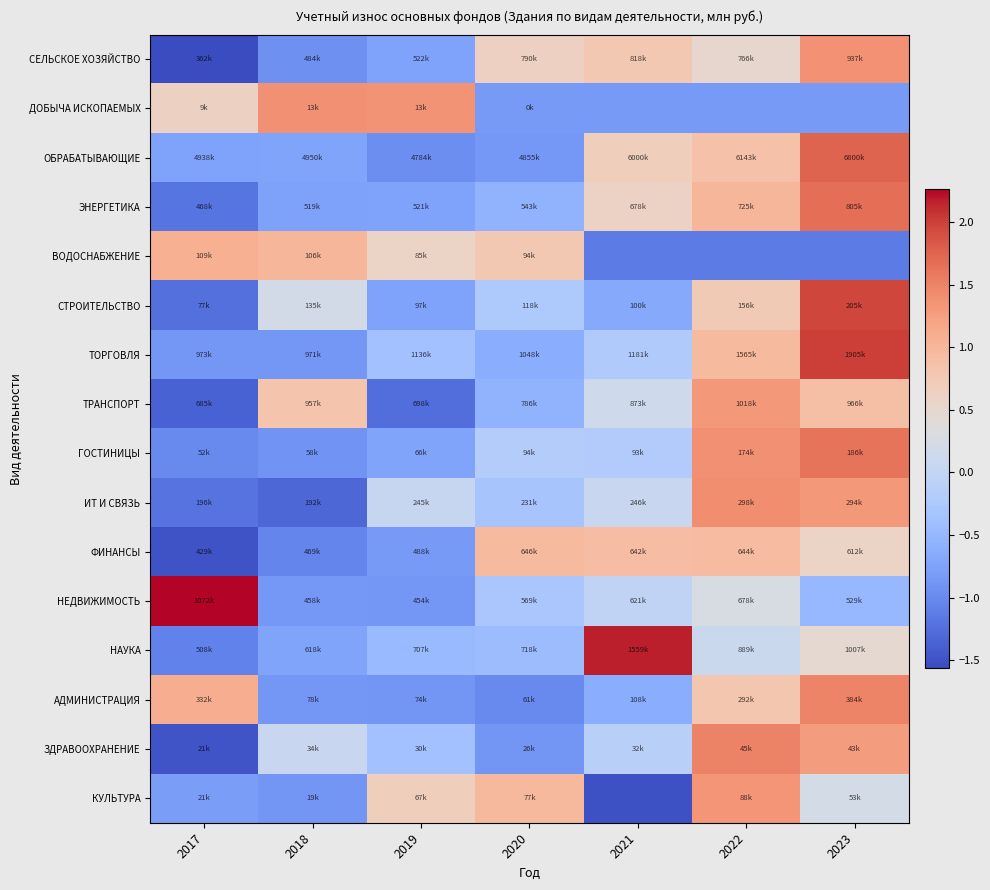

Which series has the largest range (max minus min)?

НАУКА